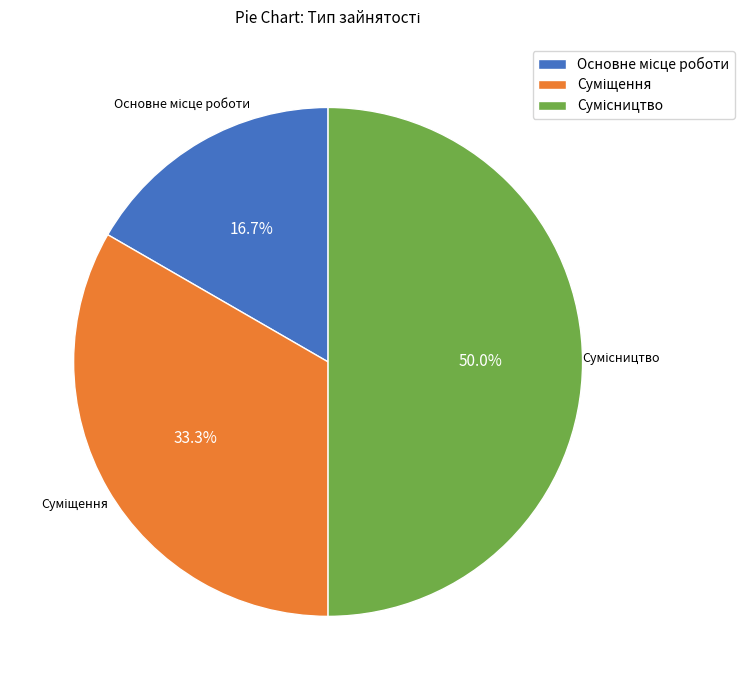

Is there a majority slice in this chart?

No